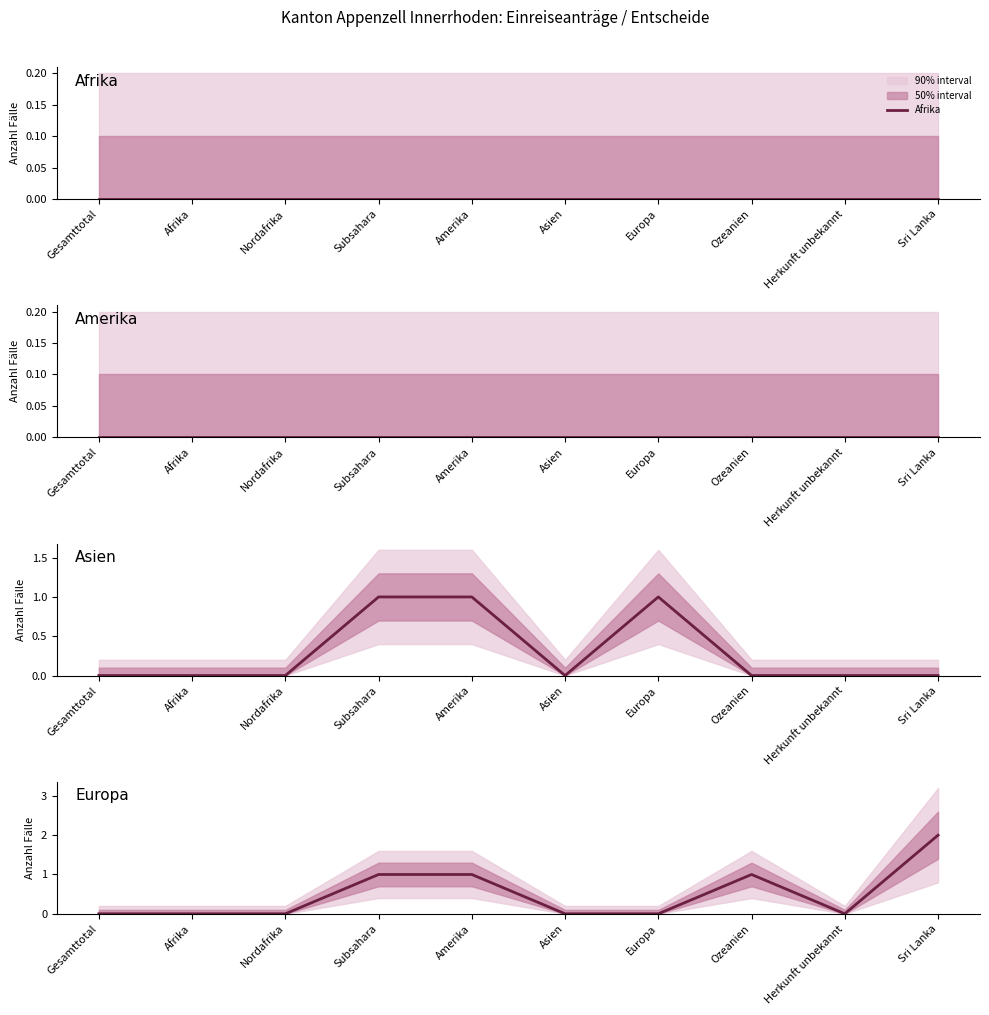

Which series has the largest range (max minus min)?

Europa